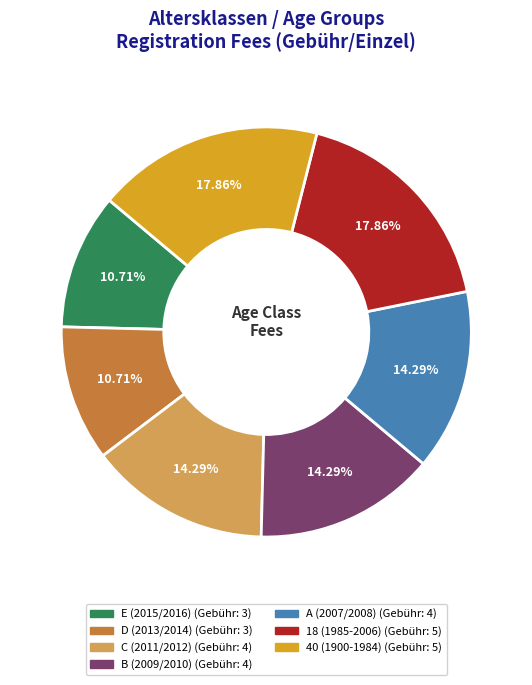

Is there any slice that represents more than half of the pie?

No